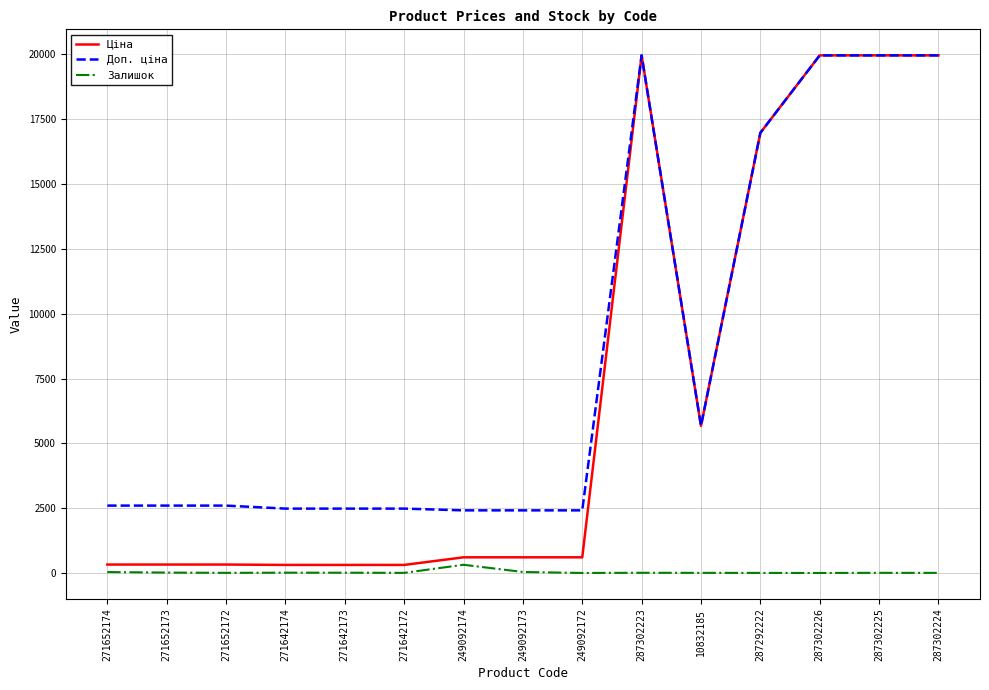

The Ціна series shows 324.8 at 271652172. True or false?

True